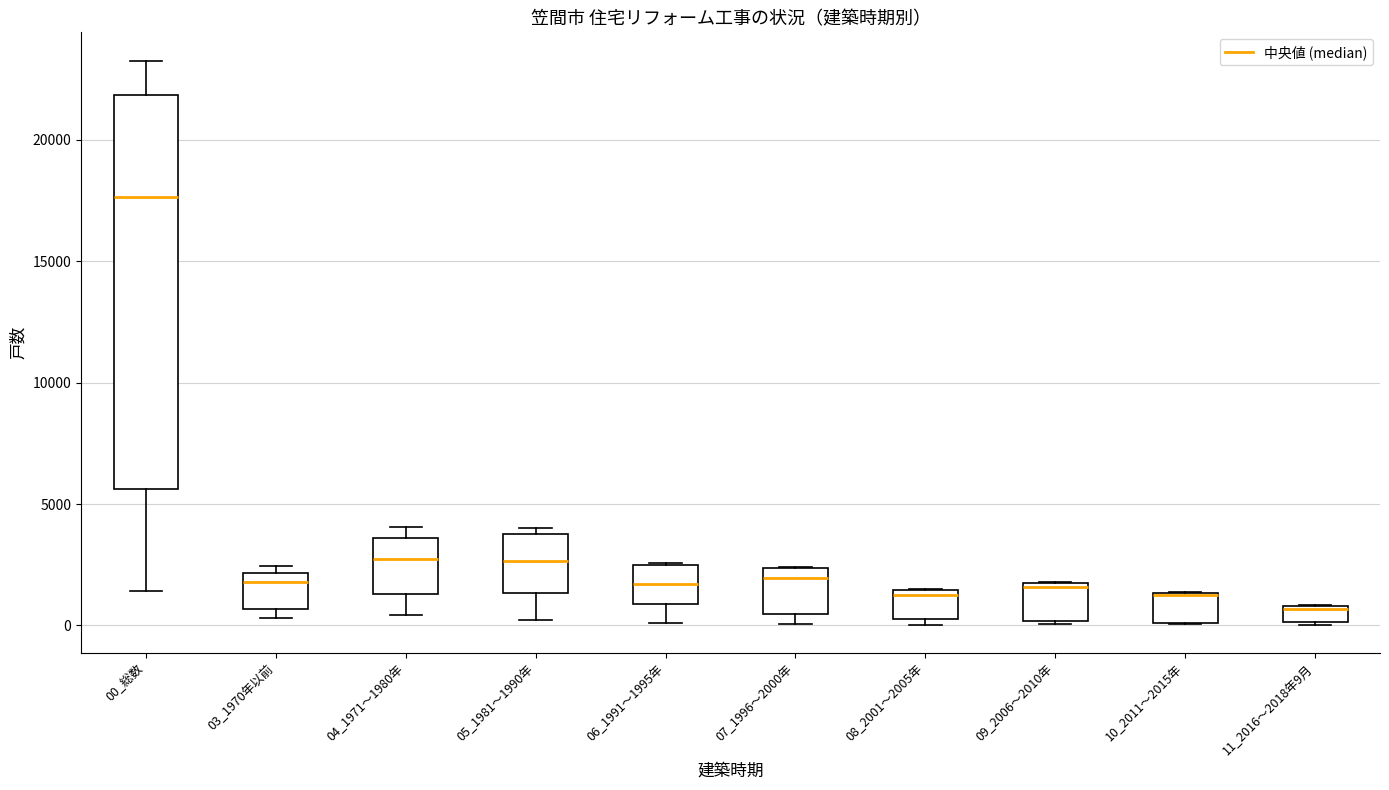

Where is the lower edge of the box for 09_2006～2010年 on the y-axis? The values are not printed on the chart, so give them approximately, as read against the axis.

0